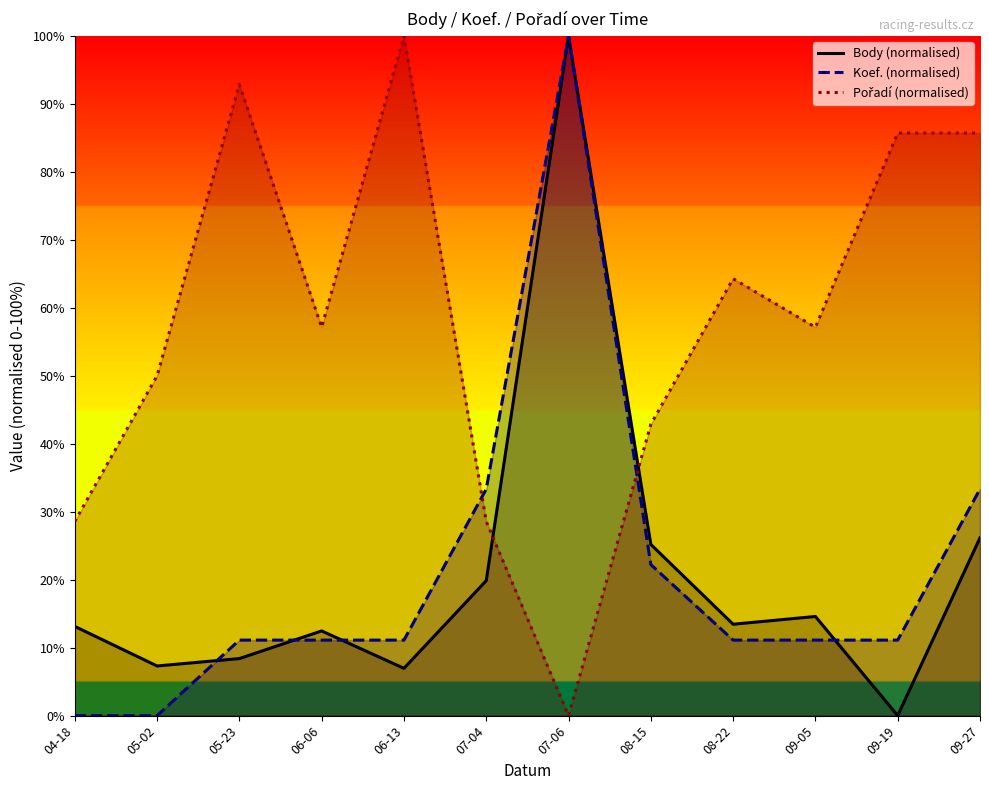

What is the sum of the Body (normalised) values at 08-22 and 06-13?

20.4